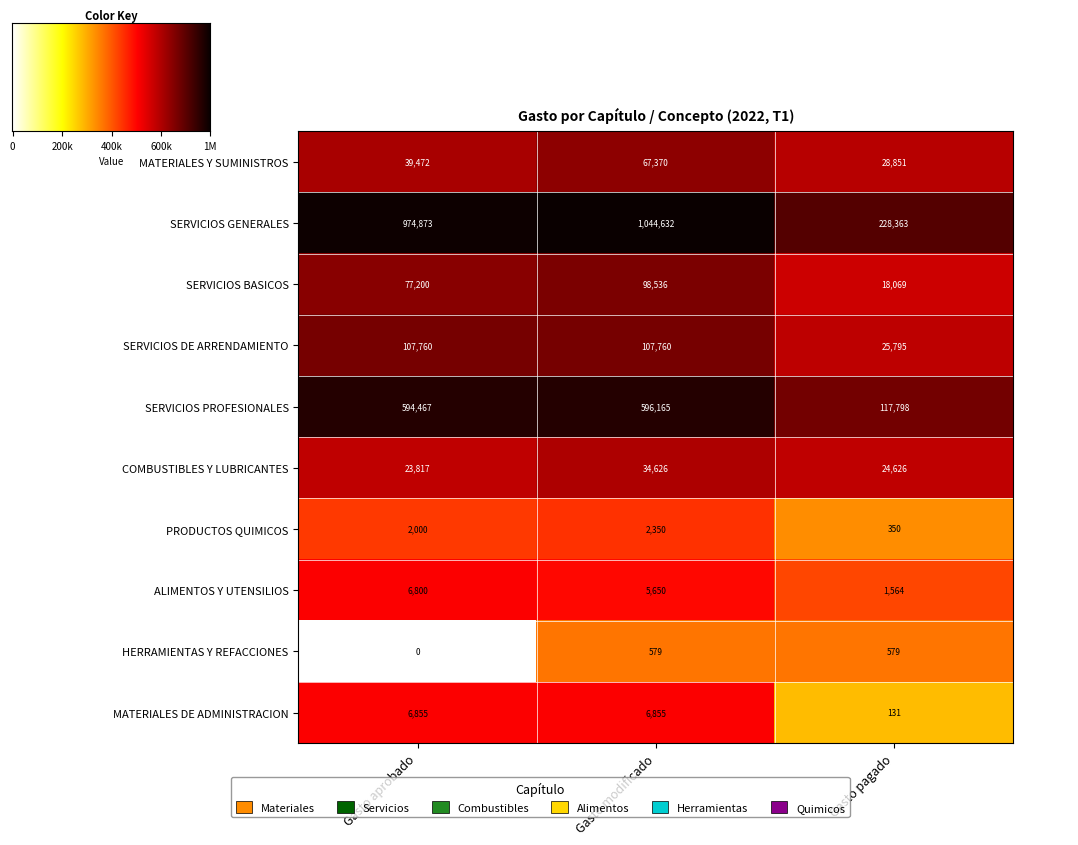

Is it true that HERRAMIENTAS Y REFACCIONES equals 0 at Gasto aprobado?

True